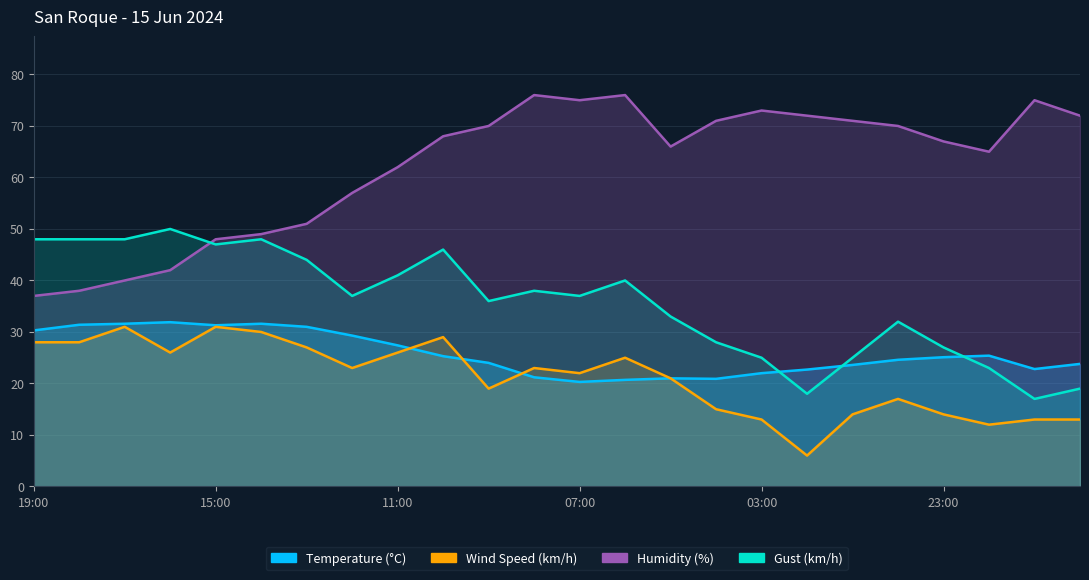

The Humidity (%) series shows 67.0 at 23:00. True or false?

True